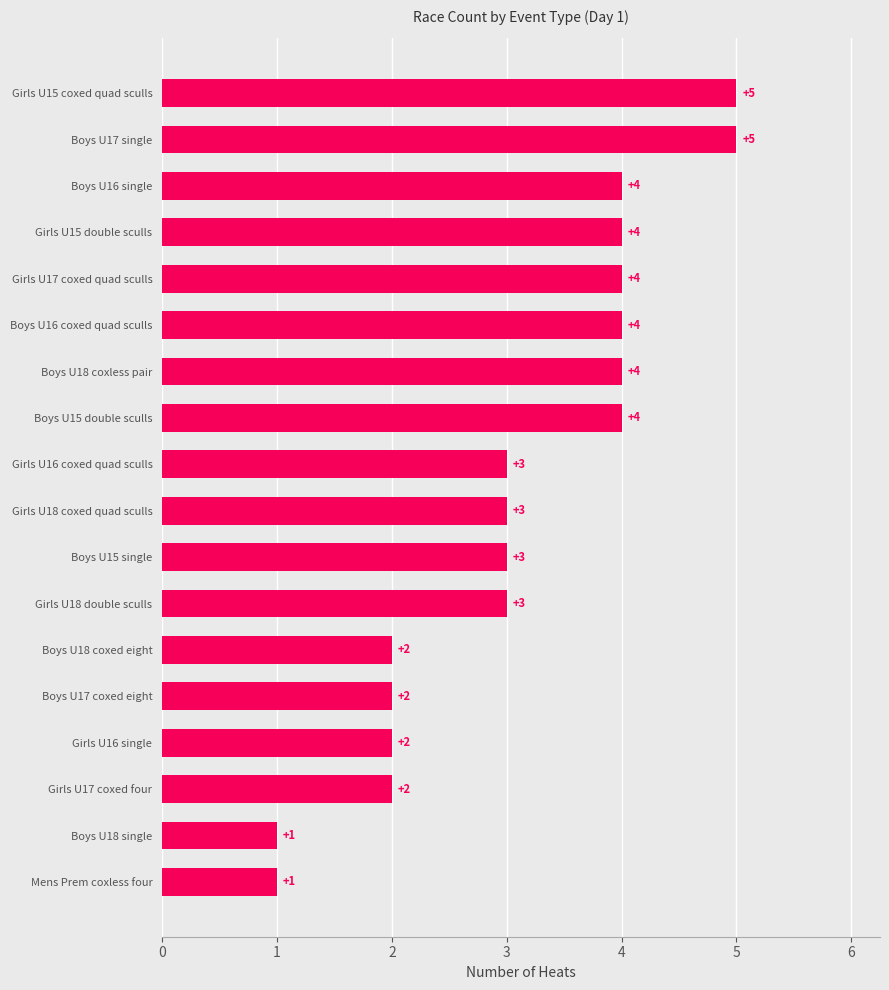

Reading top to bottom, what are all the values shown in this chart?

5	5	4	4	4	4	4	4	3	3	3	3	2	2	2	2	1	1